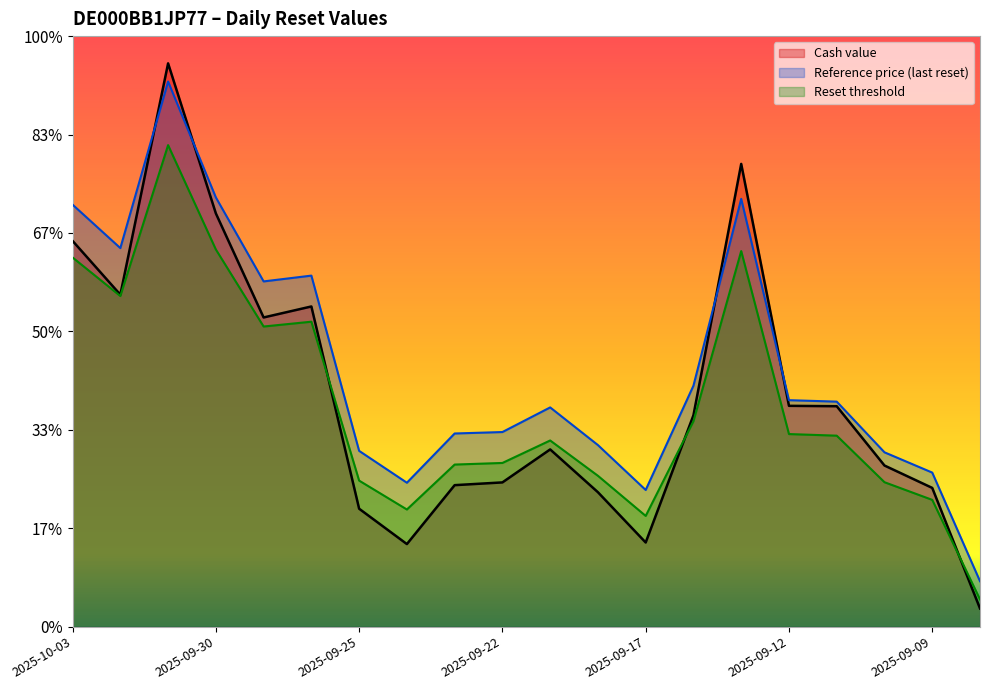

Between which two adjacent categories do Reference price (last reset) and Cash value first intersect?

2025-10-02 and 2025-10-01